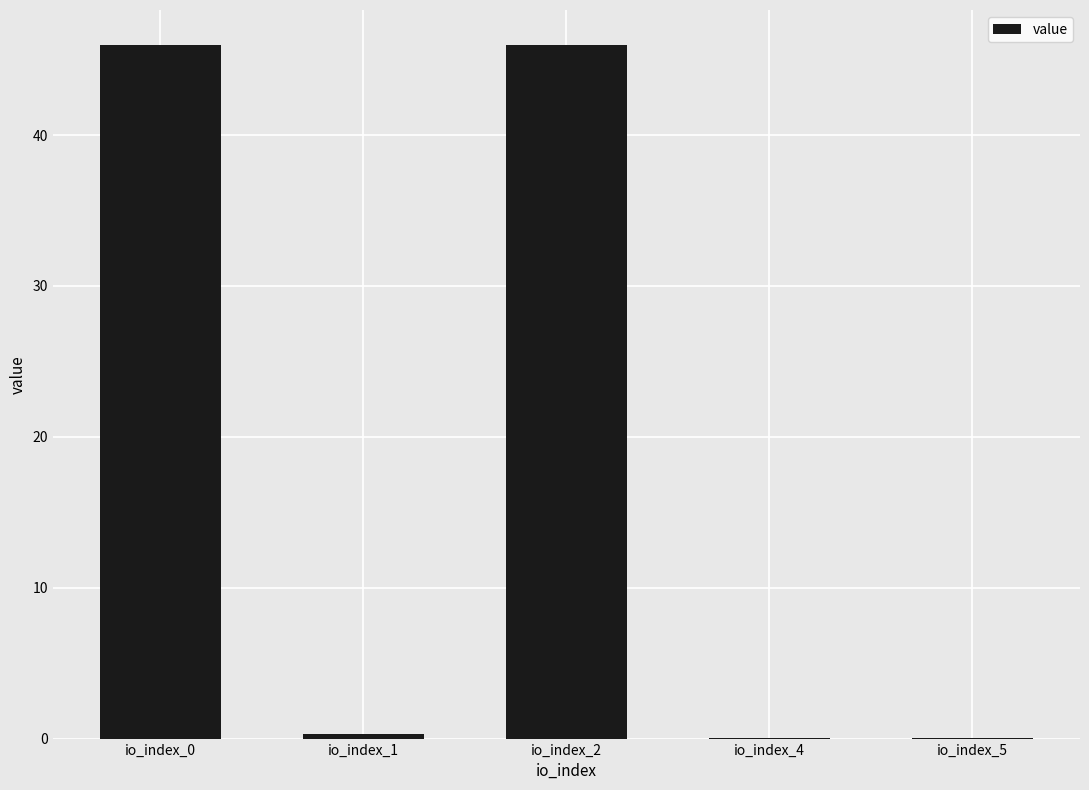

True or false: the data shows 0.0 at io_index_5.

True